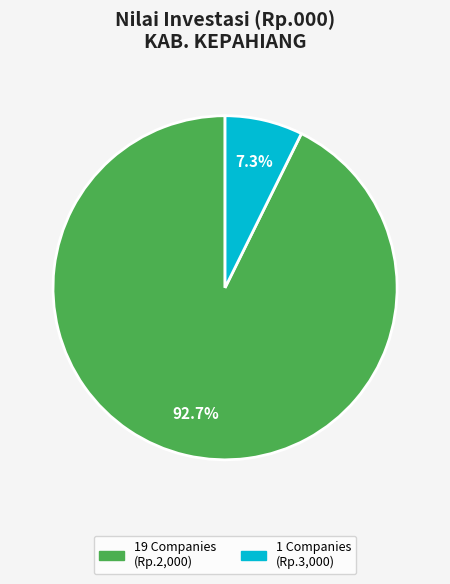

Does any single category account for the majority?

Yes